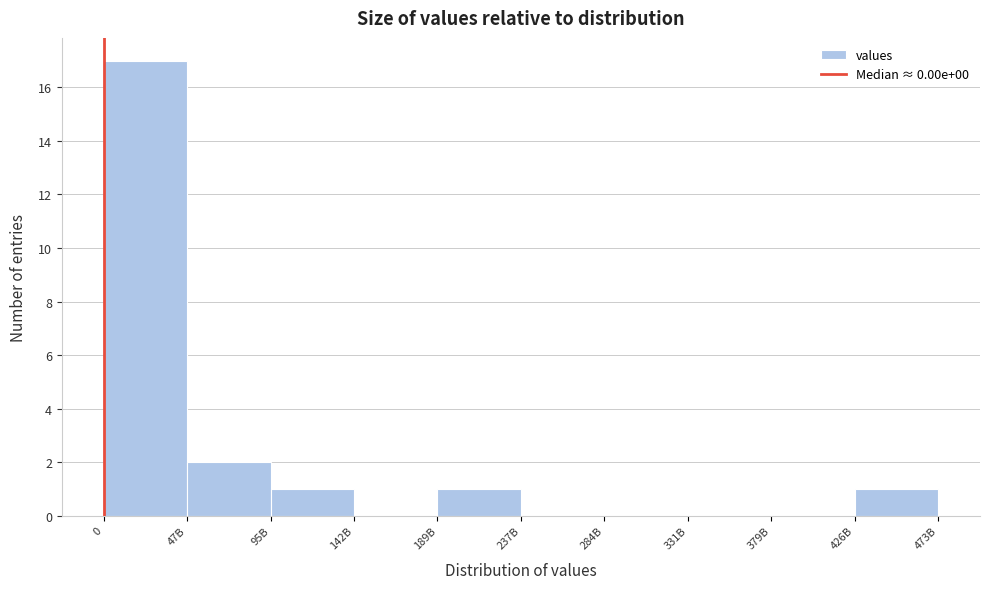

Reading left to right, what are all the values shown in this chart?

0=17	47B=2	95B=1	142B=0	189B=1	237B=0	284B=0	331B=0	379B=0	426B=1